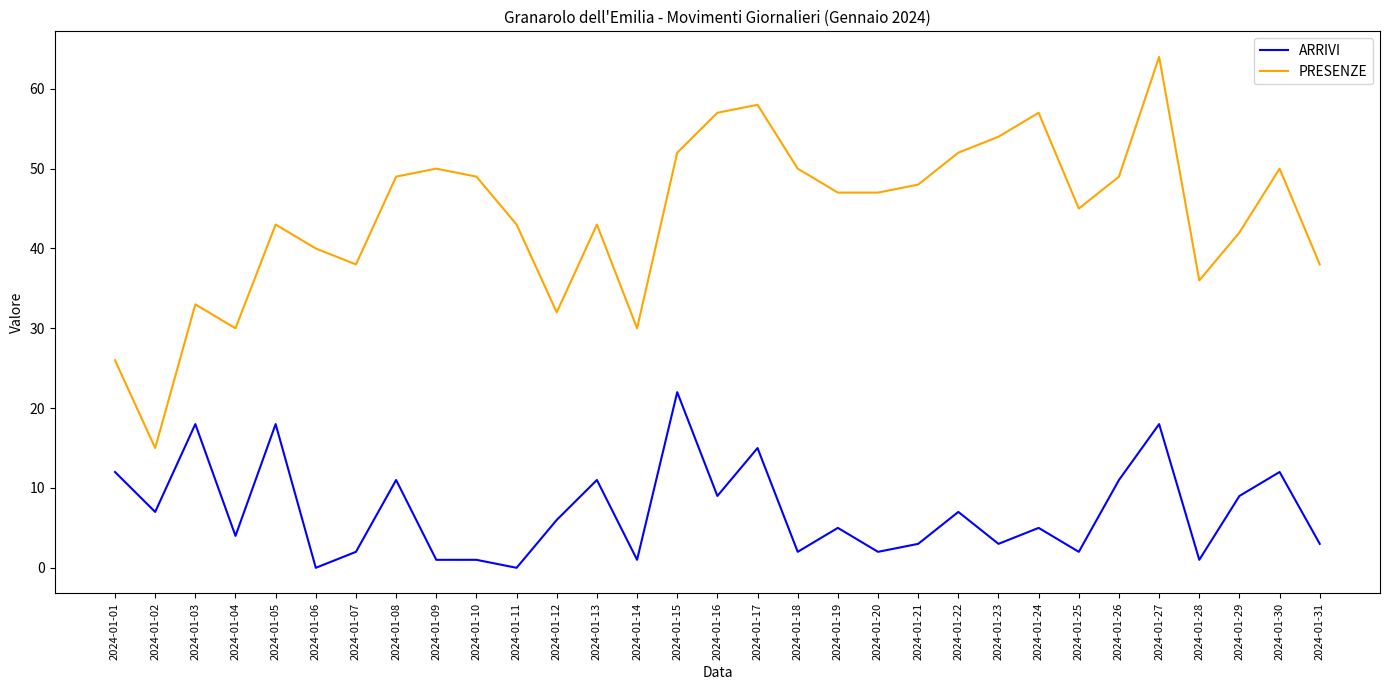

What value does the PRESENZE series have at 2024-01-26, to the nearest 10?

50